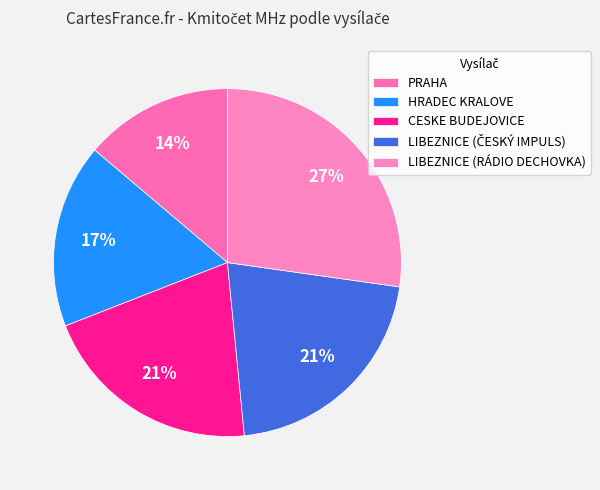

True or false: CESKE BUDEJOVICE accounts for 11% of the total.

False